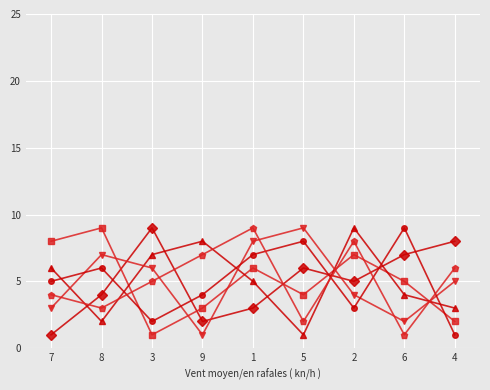

At which category is the sum across all series the highest?

1